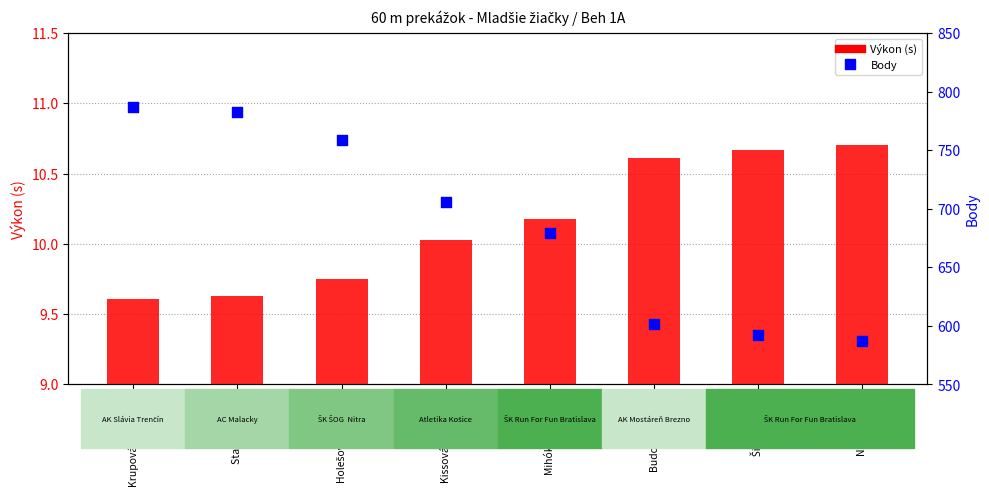

At how many categories does at least one series exceed 126?

8